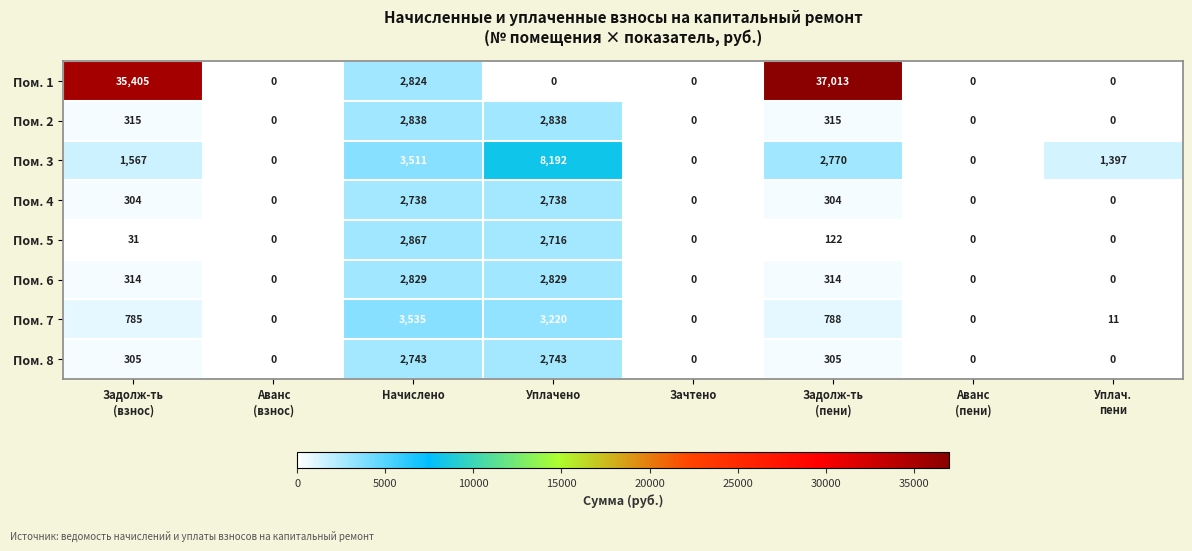

What is the total value across all series at Уплачено?

25276